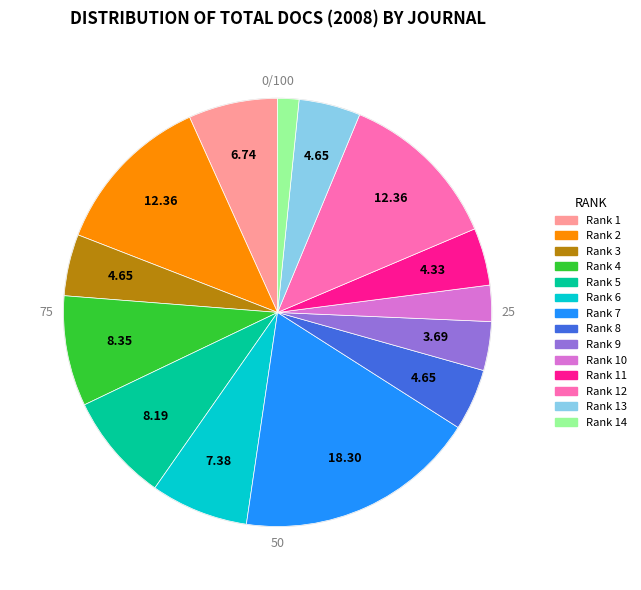

Is there any slice that represents more than half of the pie?

No